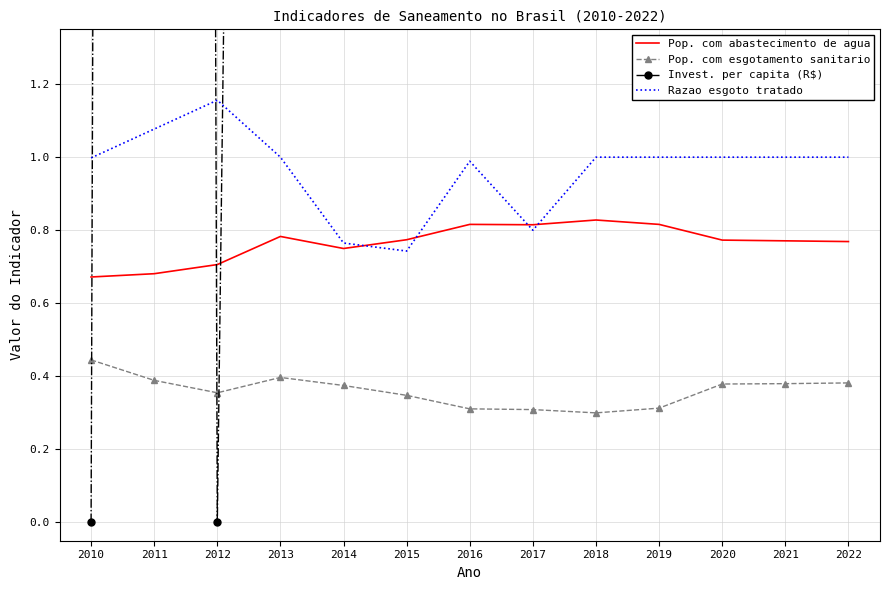

What is the value of the Razao esgoto tratado point at the 12th from the left?

1.0